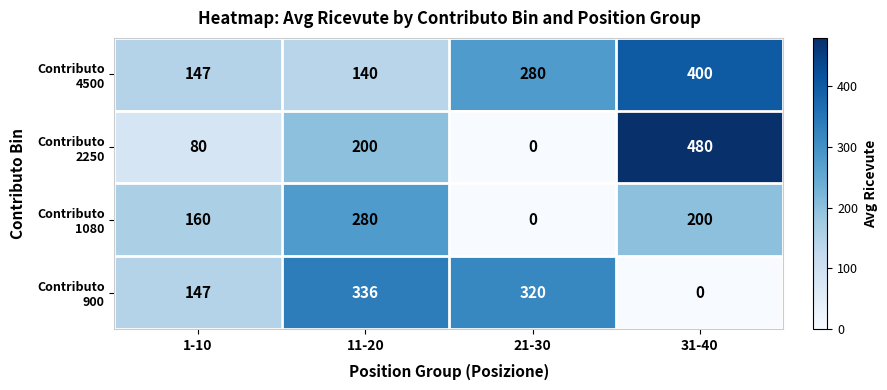

Which category has the highest value across all series?

31-40